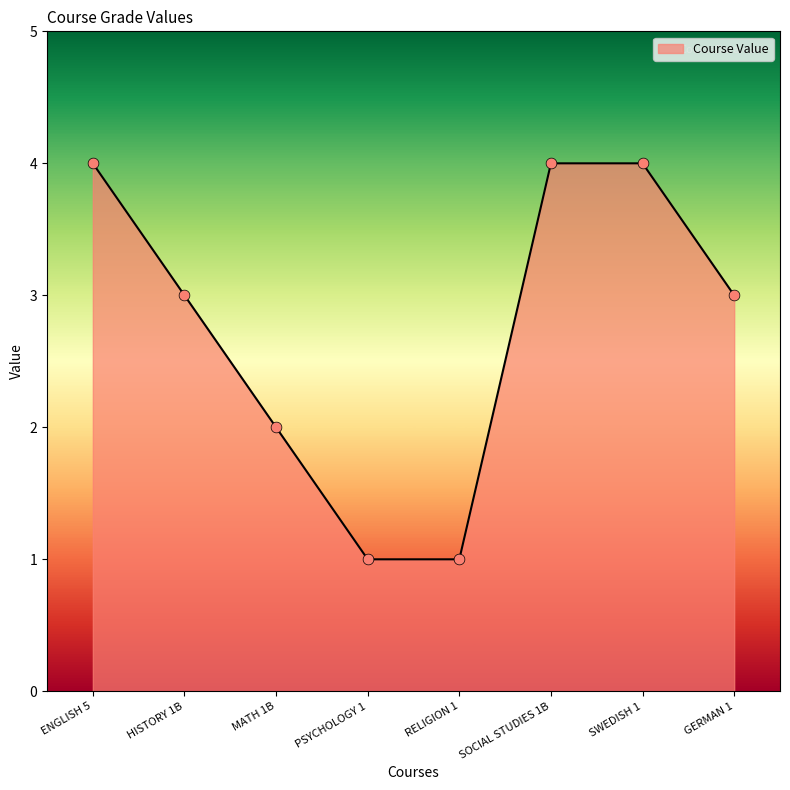

What is the change in value from PSYCHOLOGY 1 to SOCIAL STUDIES 1B?

+3